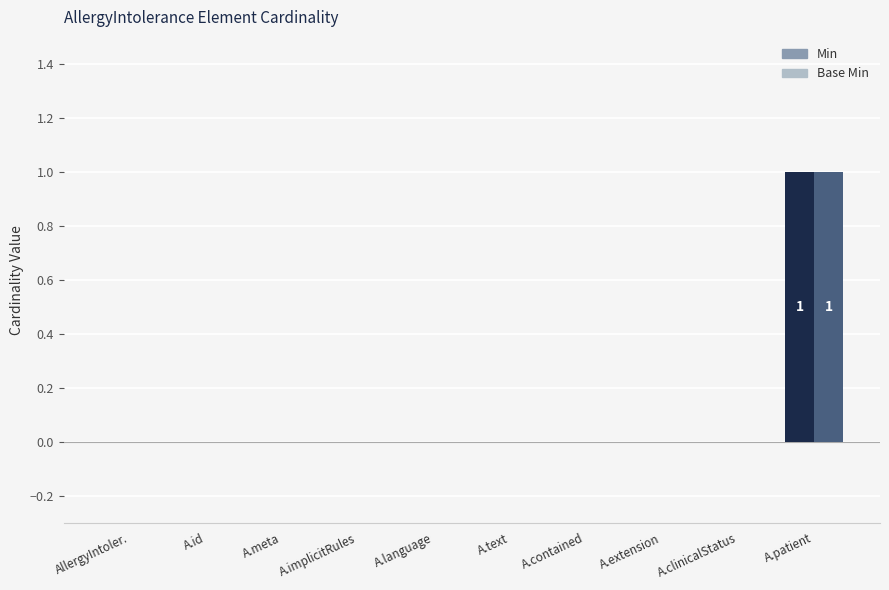

How many Base Min values are between 0 and 1?

10